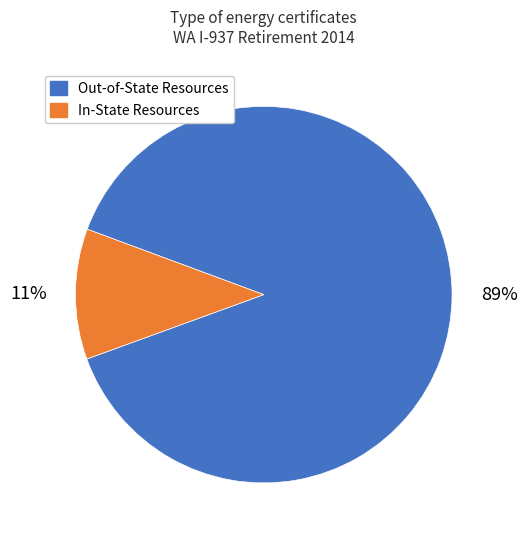

Is there any slice that represents more than half of the pie?

Yes